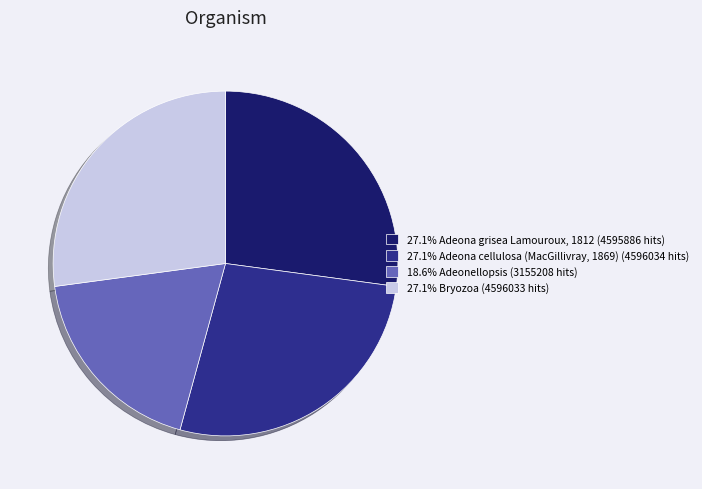

Do 27.1% Adeona grisea Lamouroux, 1812 (4595886 hits) and 27.1% Adeona cellulosa (MacGillivray, 1869) (4596034 hits) together represent more than half of the pie?

Yes